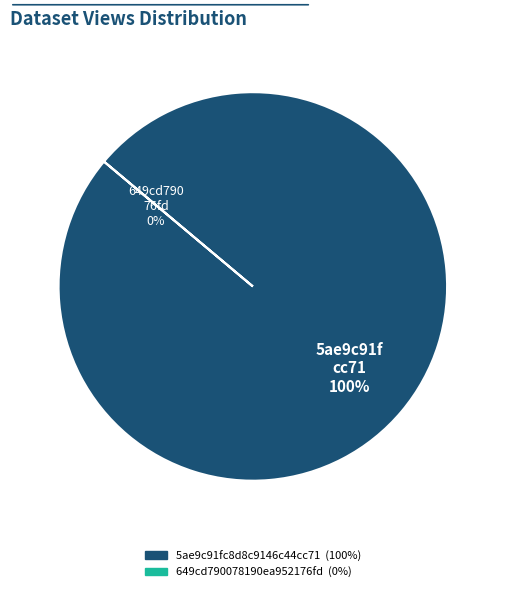

Rank the categories by value from highest to lowest.

5ae9c91fc8d8c9146c44cc71, 649cd790078190ea952176fd